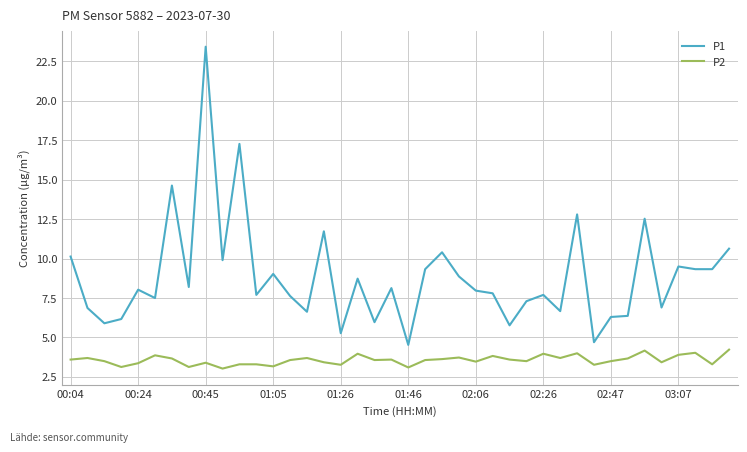

Which series has the largest total across all categories?

P1